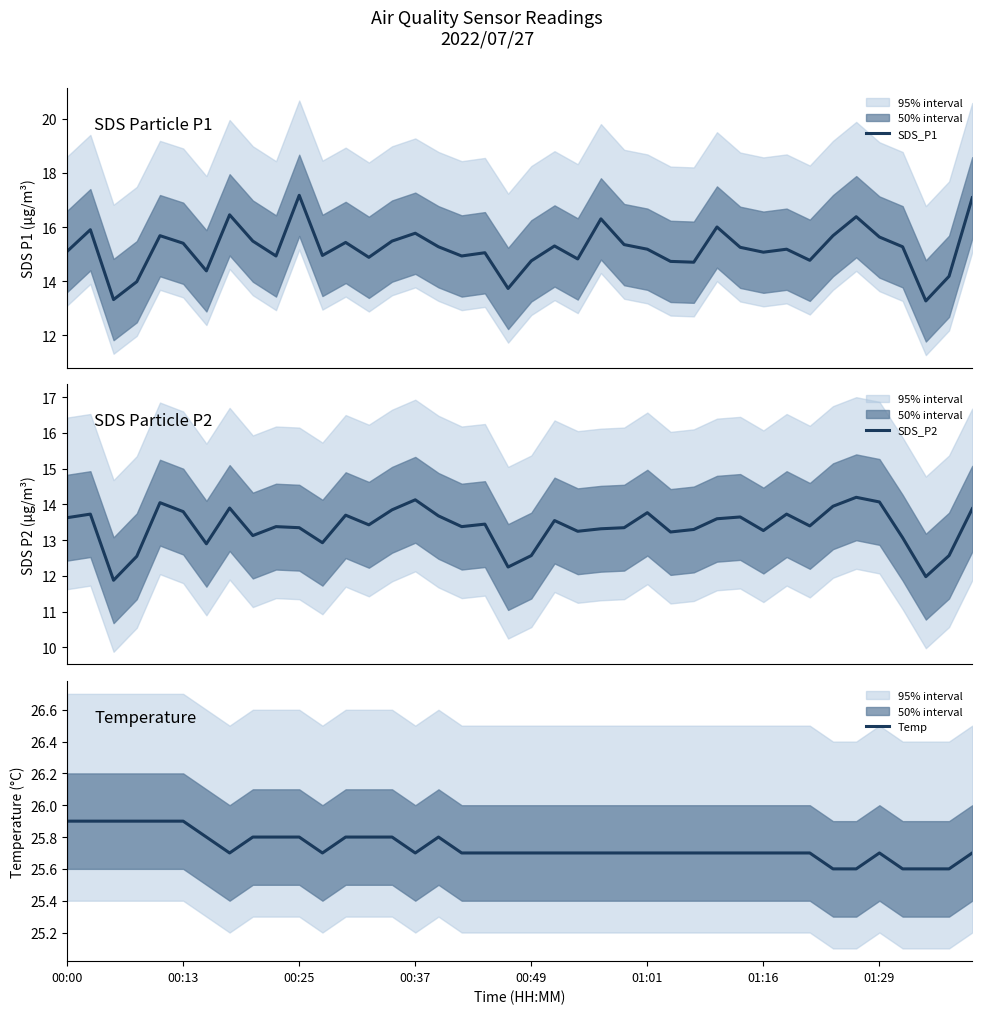

At which category is the sum across all series the highest?

39